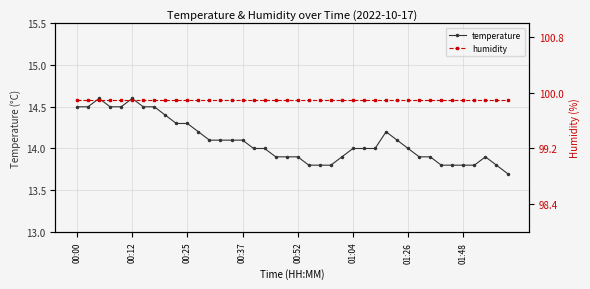

How many lines are shown in the chart?

2